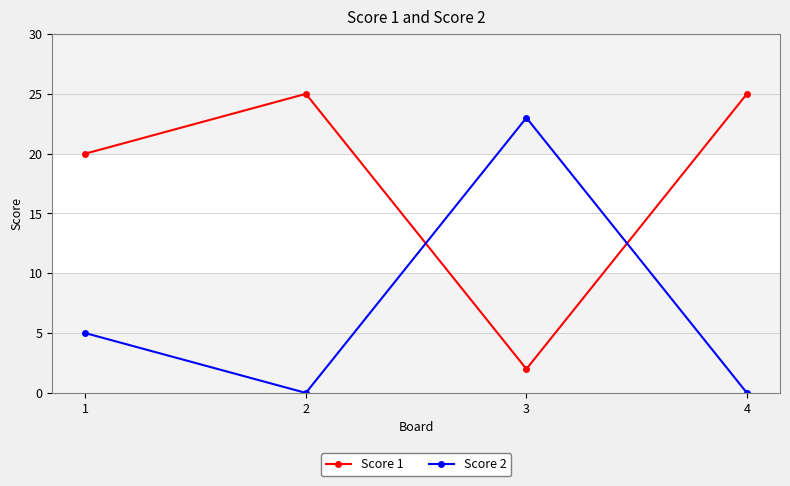

Reading left to right, list all the values displayed in this chart.

Score 1: 20	25	2	25
Score 2: 5	0	23	0